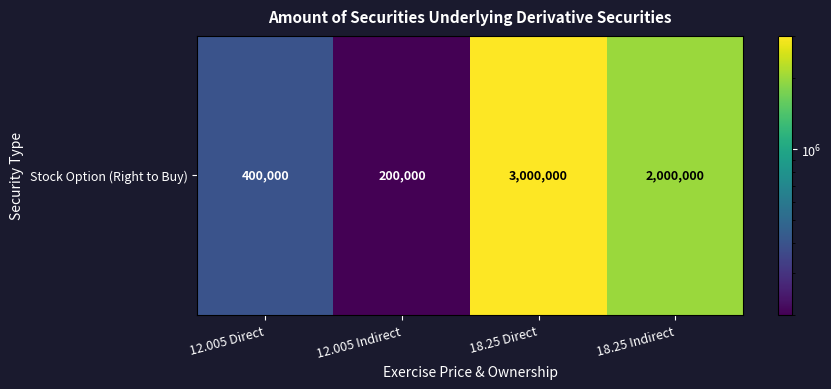

Count the number of categories in the chart.

4